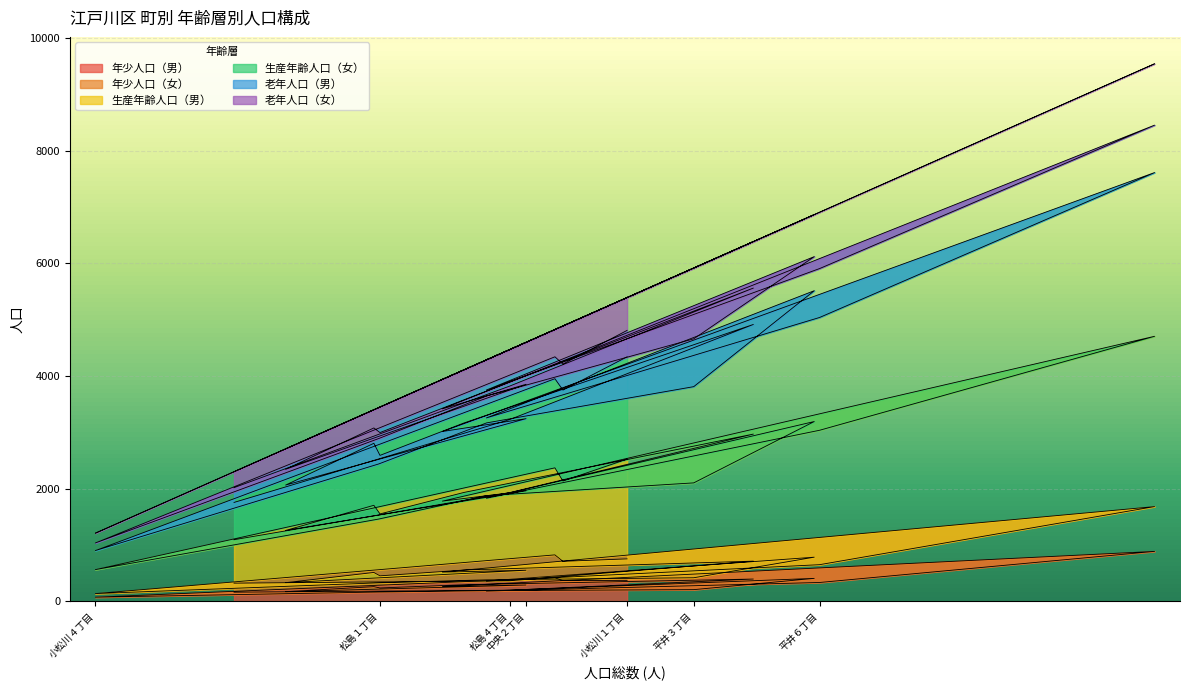

What is the value of the 年少人口（男） point at the 7th from the left?

210